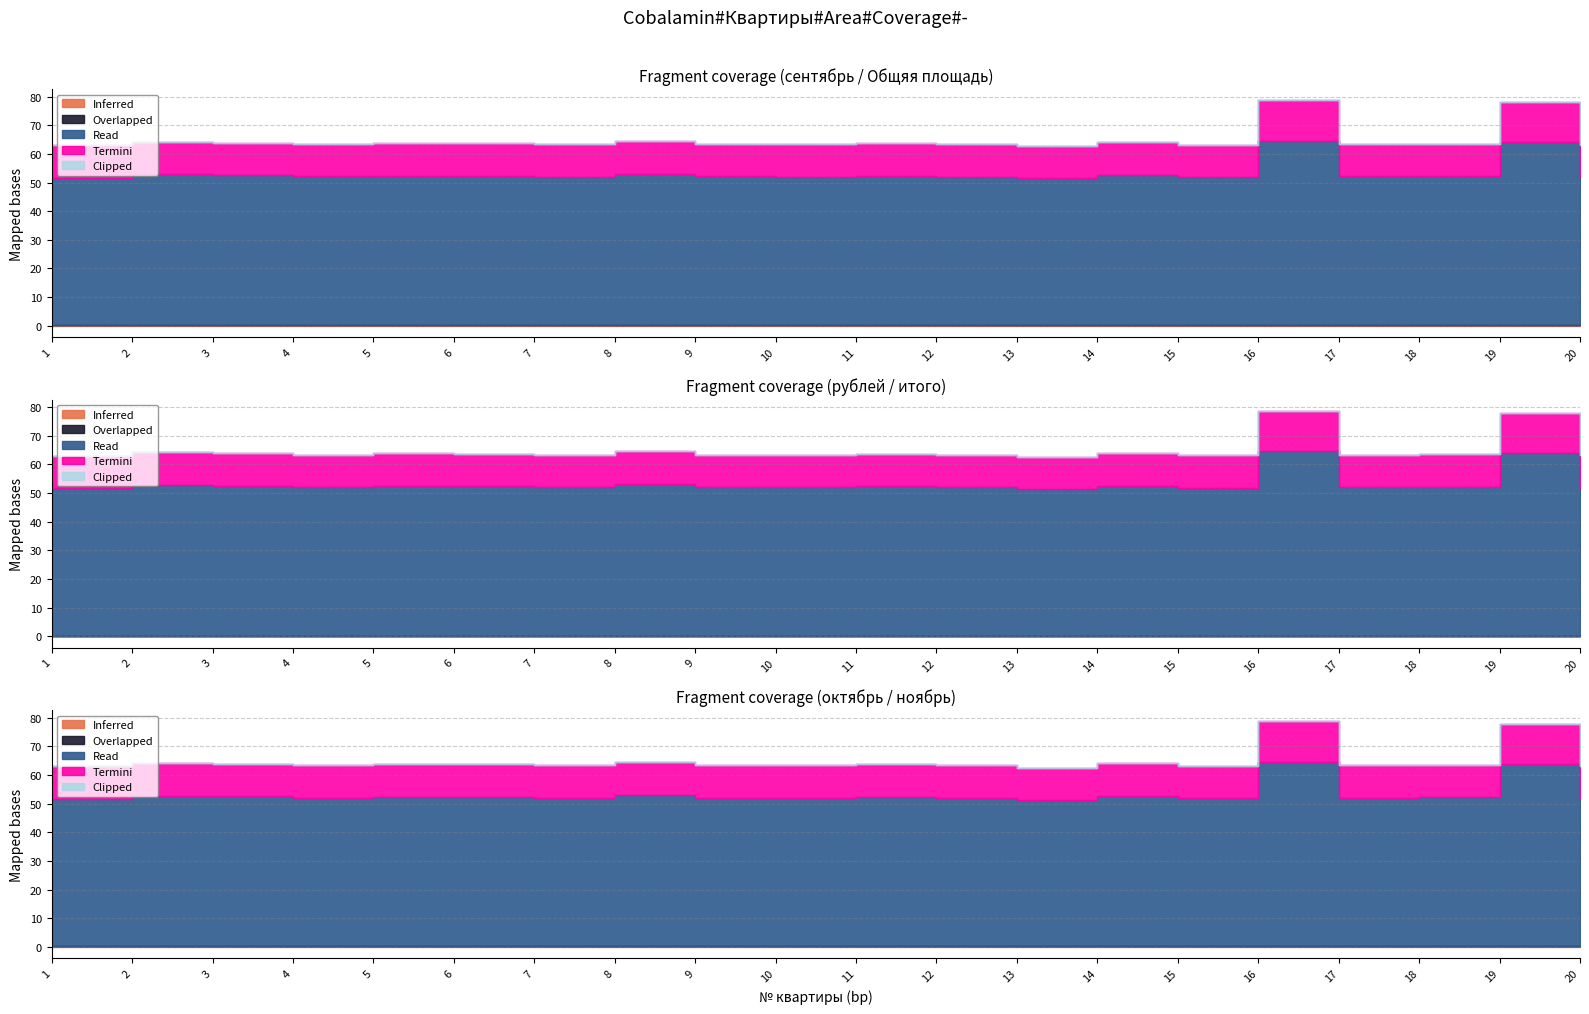

True or false: Termini and Overlapped cross at least once.

False